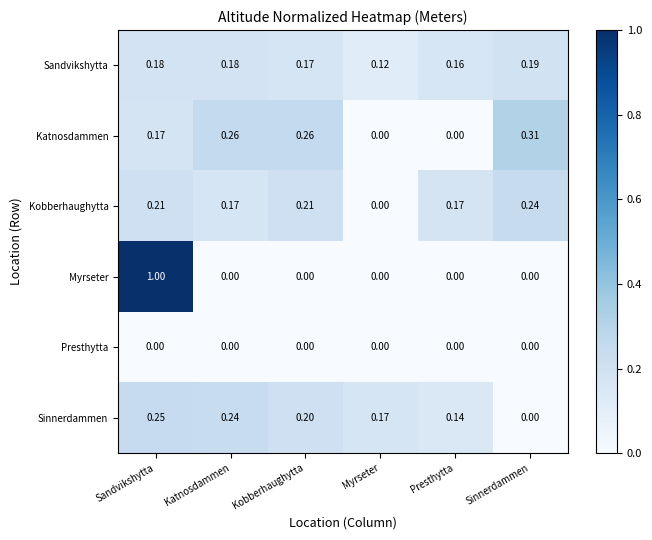

Which series has the widest spread of values?

Myrseter